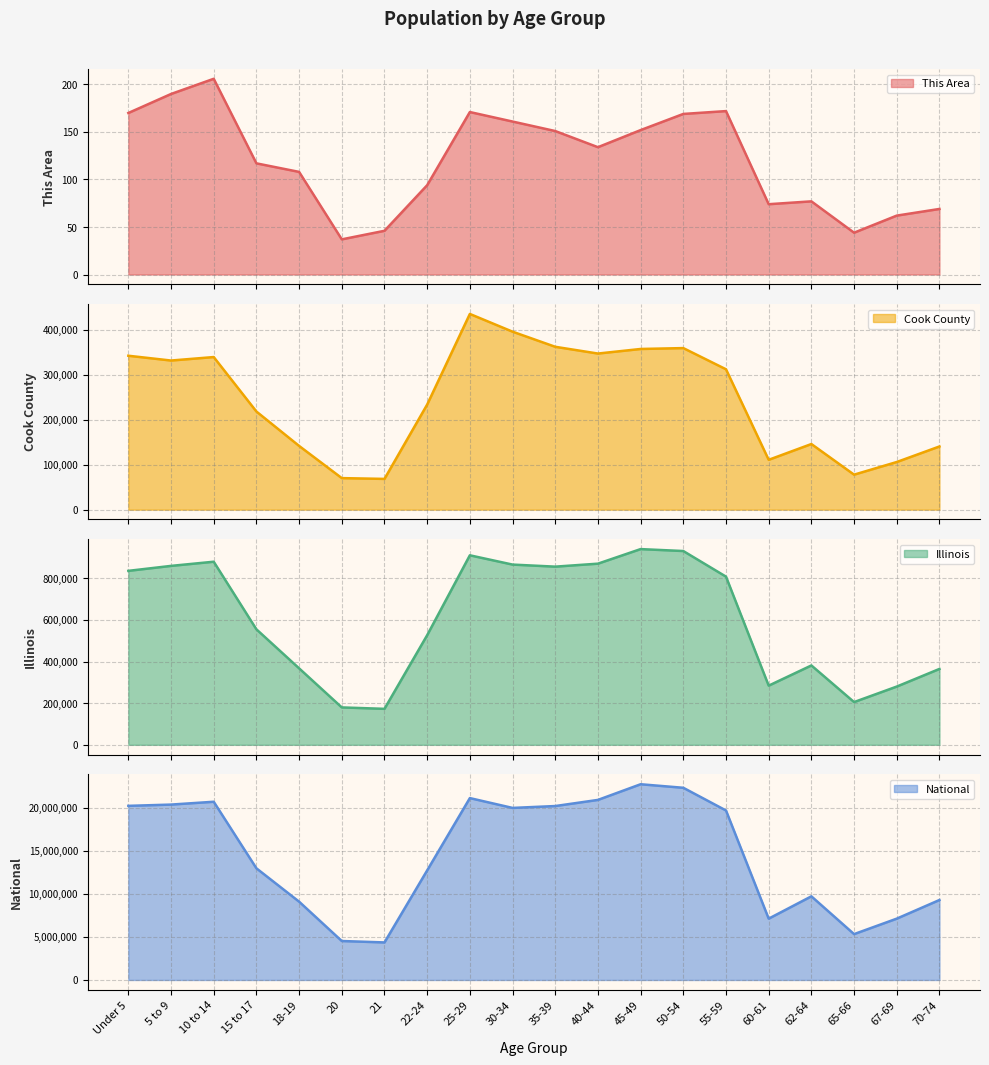

Between 67-69 and 18-19, which is larger?

18-19